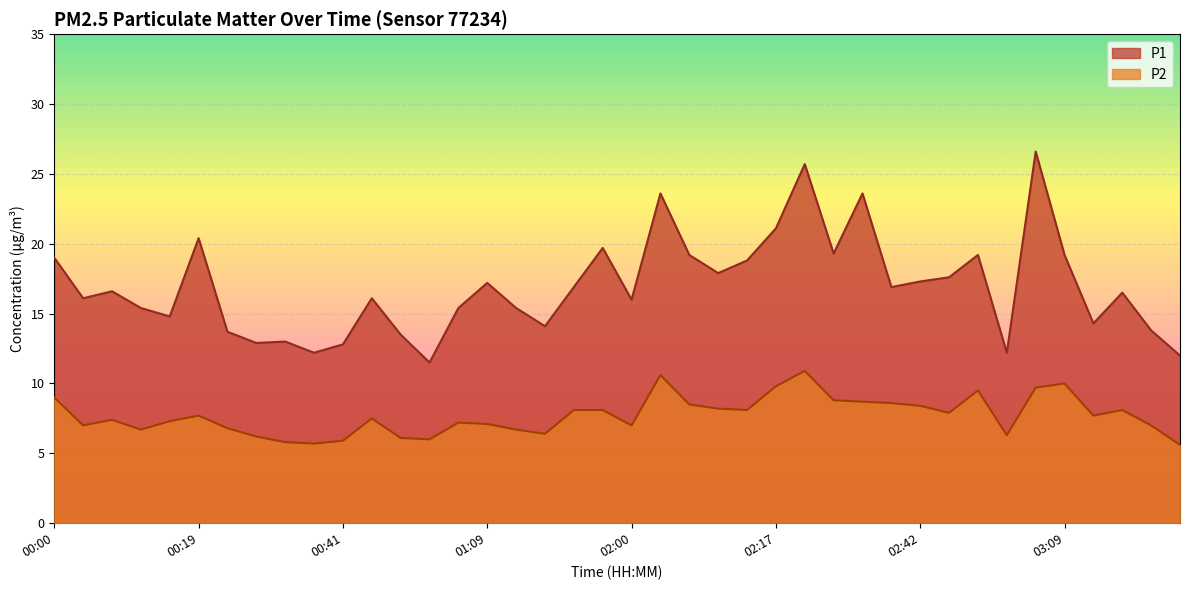

Reading right to left, what are all the values shown in this chart?

P1: 03:31=12.0	03:25=13.8	03:22=16.5	03:19=14.3	03:09=19.2	03:03=26.6	03:00=12.2	02:54=19.2	02:47=17.6	02:42=17.3	02:35=16.9	02:32=23.6	02:23=19.3	02:20=25.7	02:17=21.1	02:14=18.8	02:08=17.9	02:06=19.2	02:02=23.6	02:00=16.0	01:51=19.7	01:18=16.9	01:15=14.1	01:12=15.4	01:09=17.2	01:07=15.4	01:03=11.5	01:00=13.5	00:54=16.1	00:41=12.8	00:38=12.2	00:28=13.0	00:25=12.9	00:22=13.7	00:19=20.4	00:16=14.8	00:13=15.4	00:10=16.6	00:03=16.1	00:00=19.0
P2: 03:31=5.6	03:25=7.0	03:22=8.1	03:19=7.7	03:09=10.0	03:03=9.7	03:00=6.3	02:54=9.5	02:47=7.9	02:42=8.4	02:35=8.6	02:32=8.7	02:23=8.8	02:20=10.9	02:17=9.8	02:14=8.1	02:08=8.2	02:06=8.5	02:02=10.6	02:00=7.0	01:51=8.1	01:18=8.1	01:15=6.4	01:12=6.7	01:09=7.1	01:07=7.2	01:03=6.0	01:00=6.1	00:54=7.5	00:41=5.9	00:38=5.7	00:28=5.8	00:25=6.2	00:22=6.8	00:19=7.7	00:16=7.3	00:13=6.7	00:10=7.4	00:03=7.0	00:00=9.0